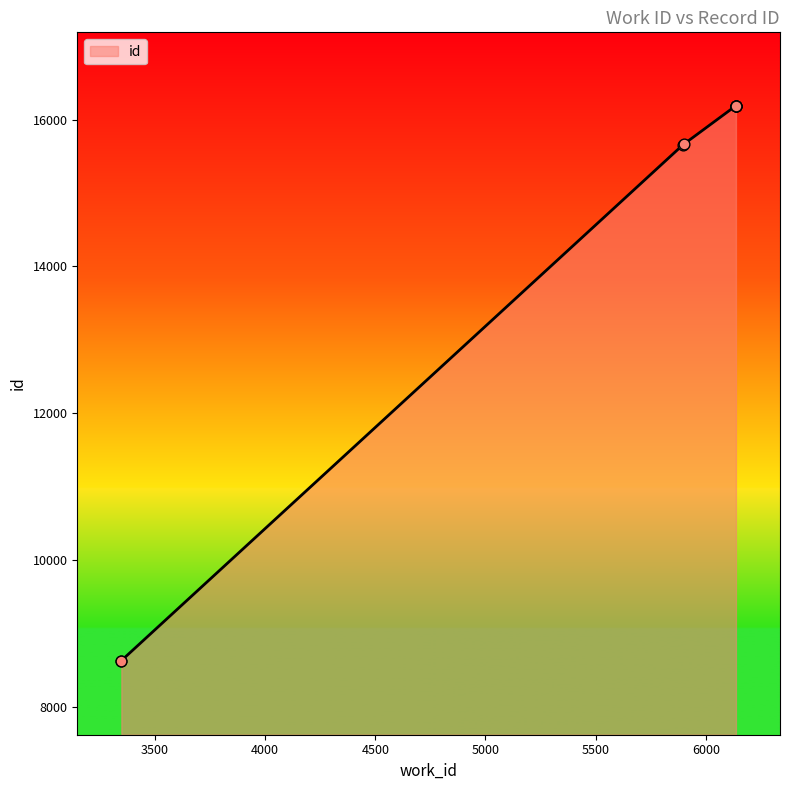

Which has a higher value, 6135 or 6136?

6136